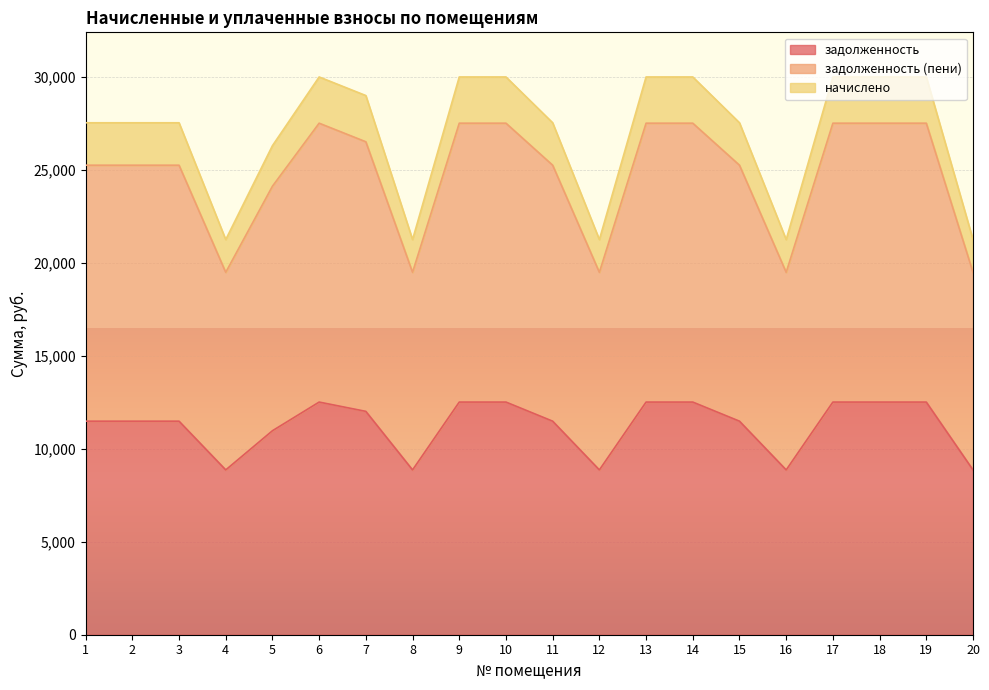

True or false: задолженность (пени) and начислено intersect in this chart.

False